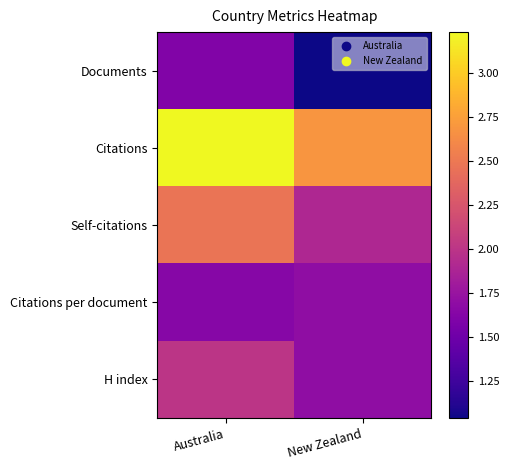

Reading right to left, extract all data points from this chart.

Documents: New Zealand=1.0	Australia=1.6
Citations: New Zealand=2.7	Australia=3.2
Self-citations: New Zealand=1.9	Australia=2.5
Citations per document: New Zealand=1.7	Australia=1.6
H index: New Zealand=1.7	Australia=2.0